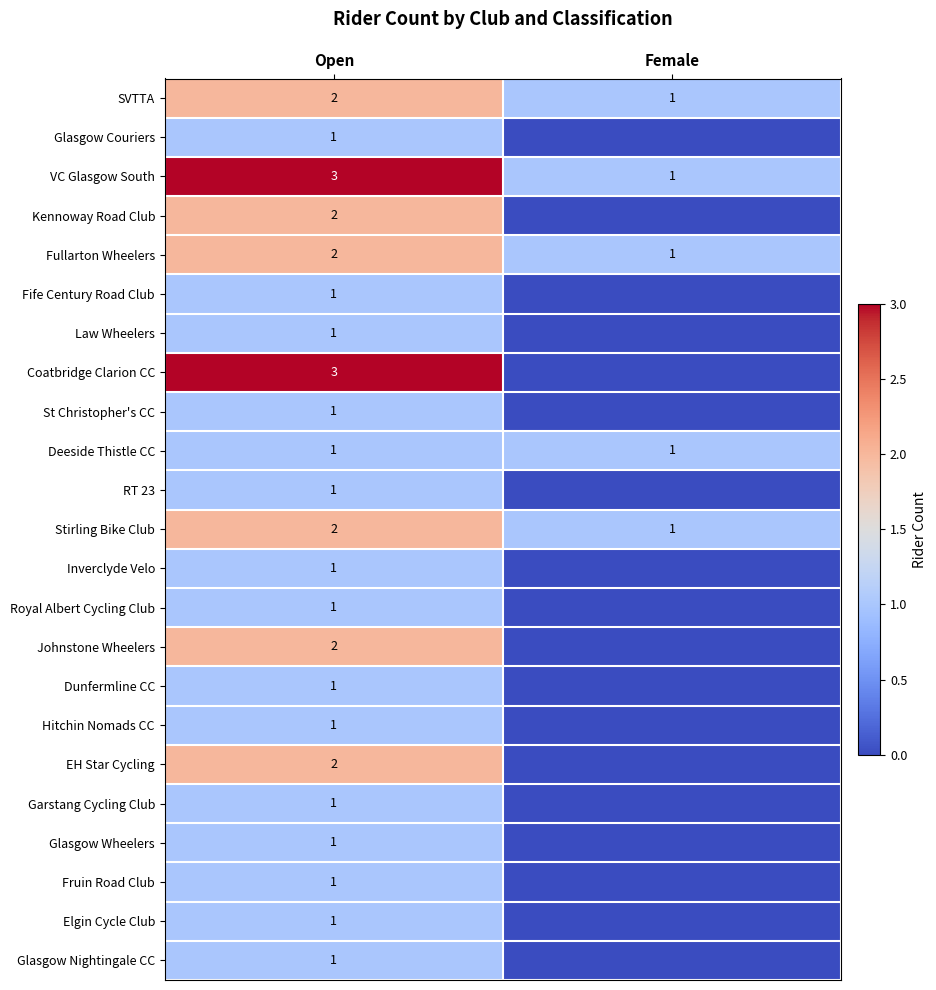

What is the sum of the Stirling Bike Club values at Female and Open?

3